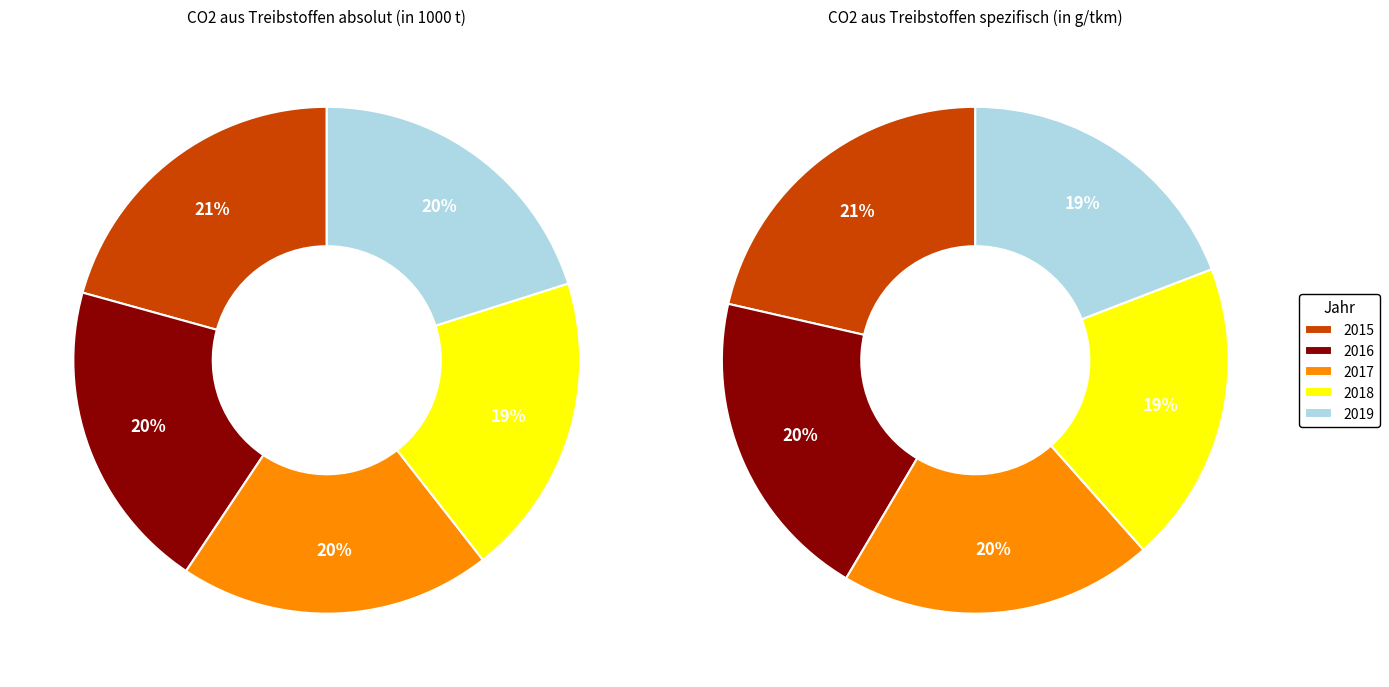

Is the sum of CO2 aus Treibstoffen spezifisch and CO2 aus Treibstoffen absolut greater than half?

Yes